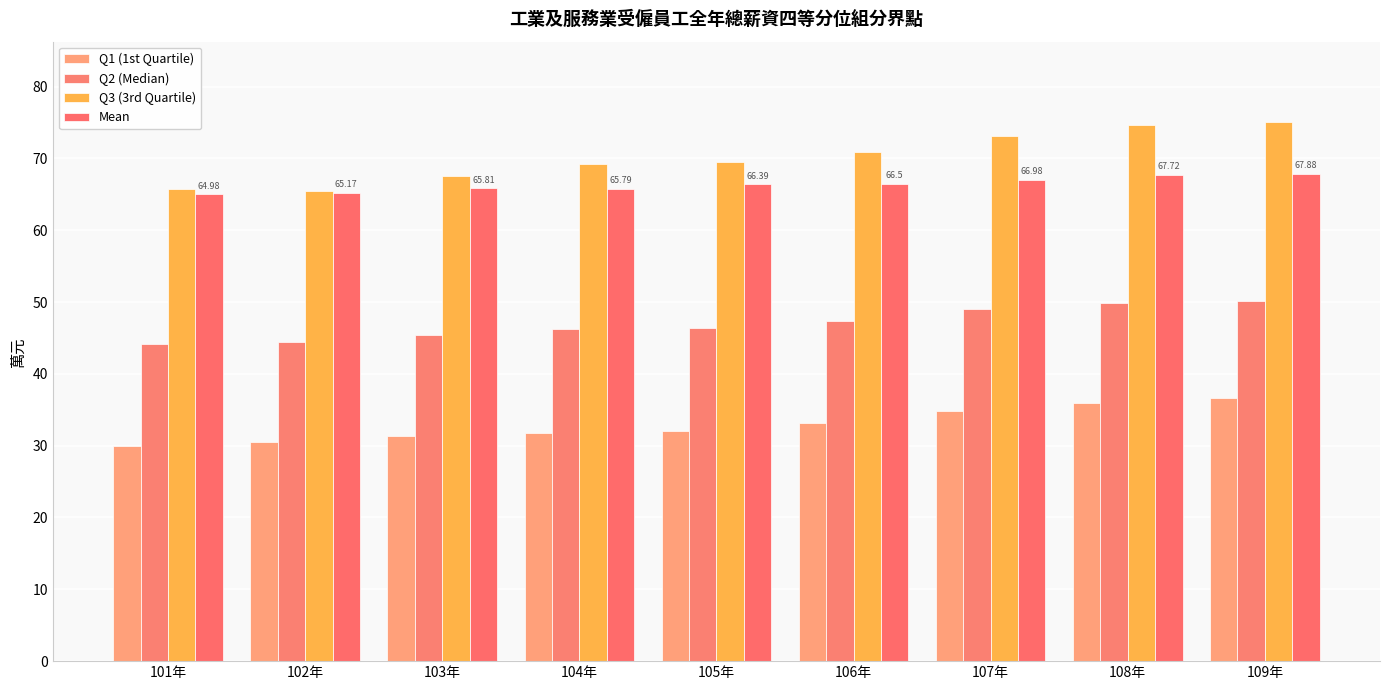

What is the value of the Q1 (1st Quartile) bar at the 5th from the left?

32.1